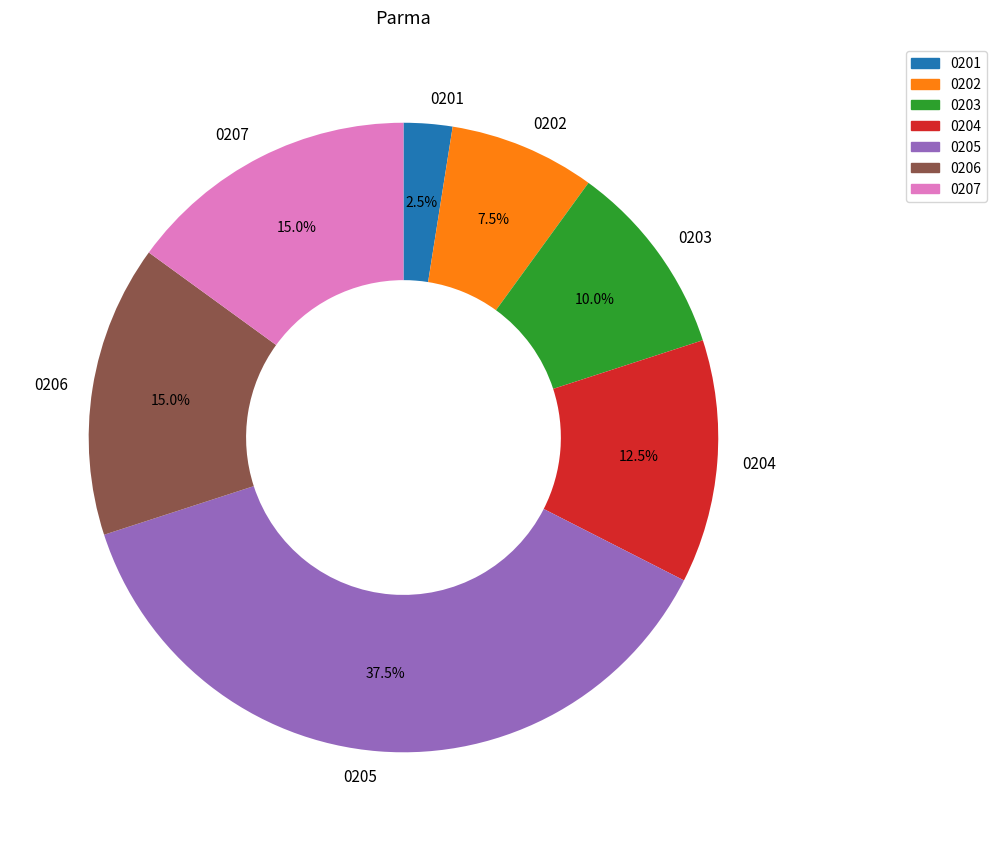

Is there a majority slice in this chart?

No